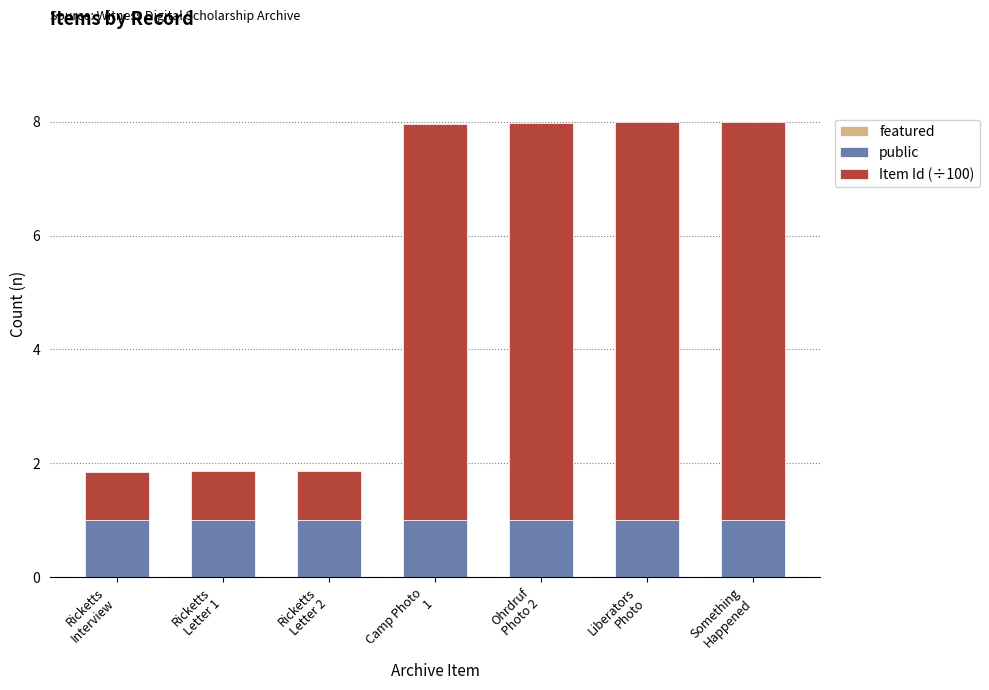

Reading right to left, transcribe the values for public.

1.0	1.0	1.0	1.0	1.0	1.0	1.0